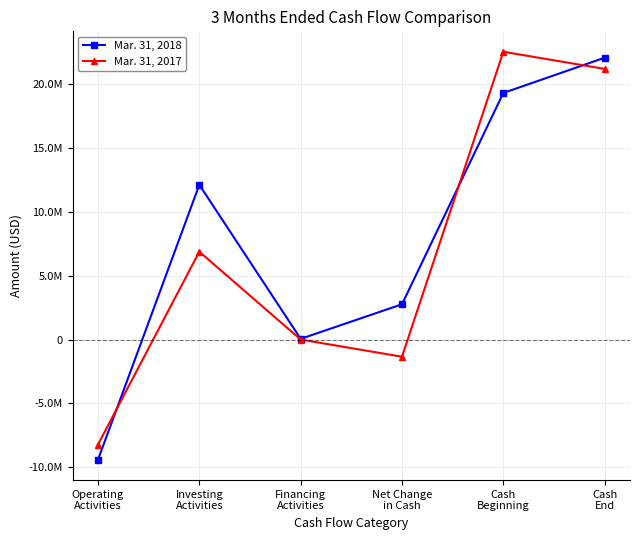

True or false: Mar. 31, 2018 has more than 1 points higher than both neighbors.

False